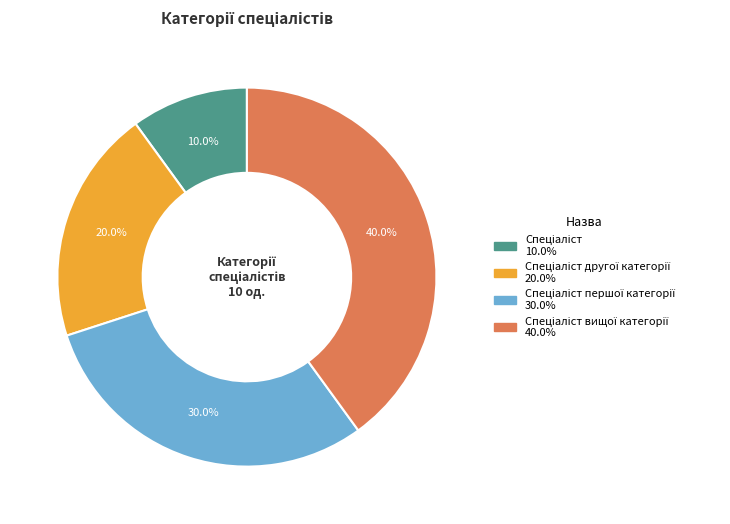

Does any single category account for the majority?

No